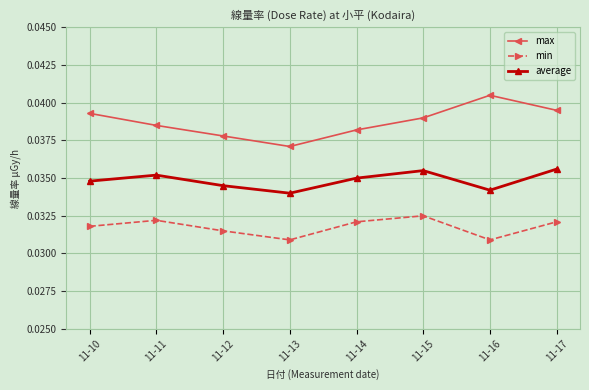

In max, how many points are higher than both neighbors (excluding endpoints)?

1